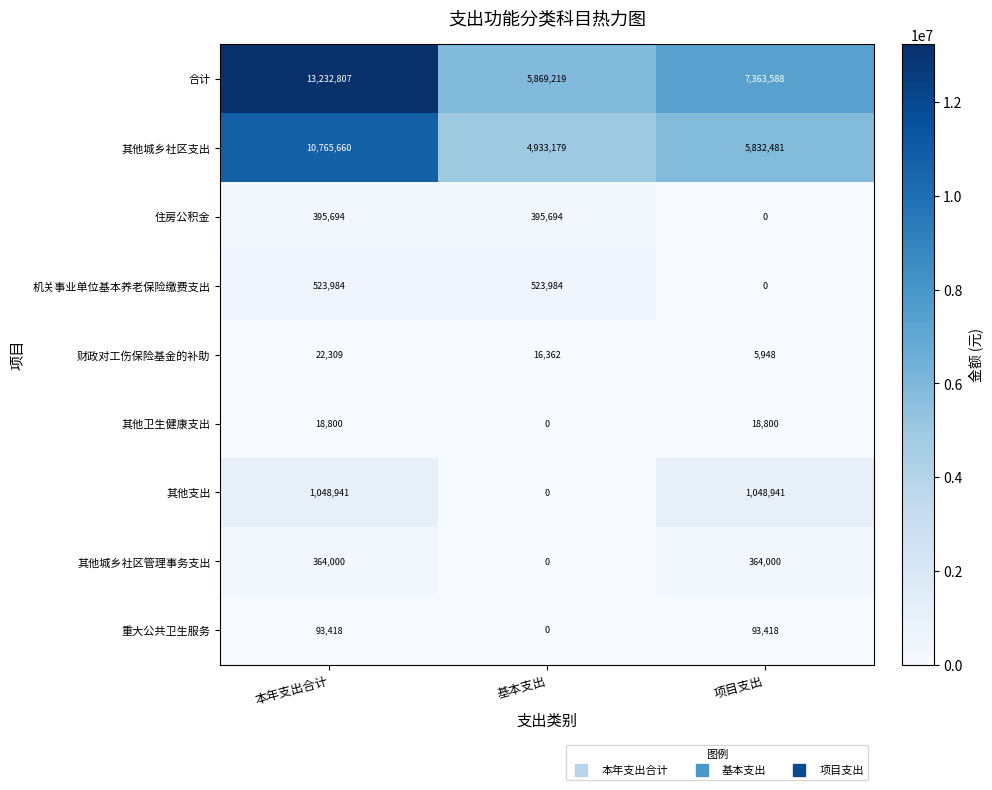

Count the number of categories in the chart.

3